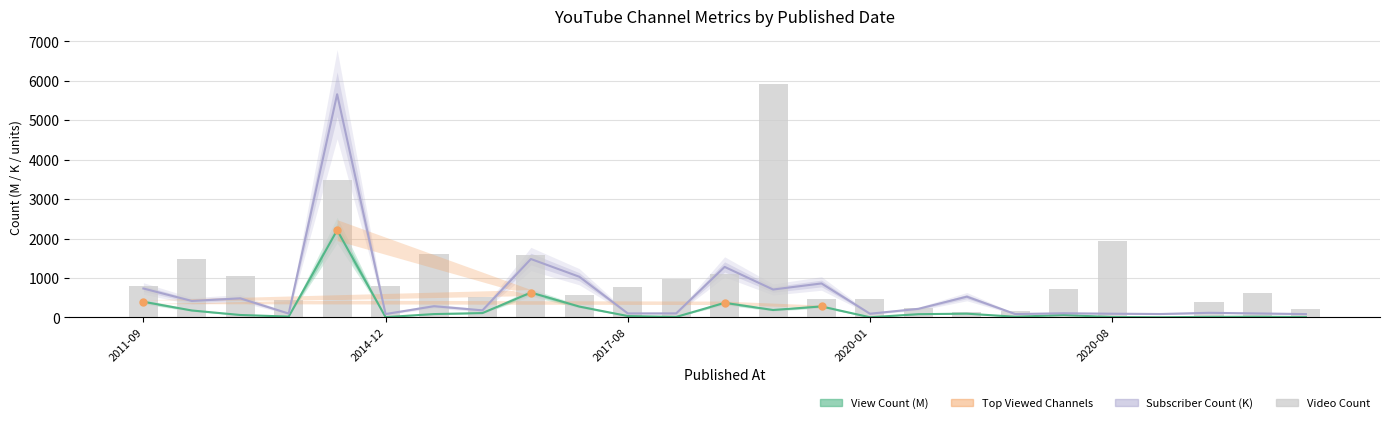

Is it true that view_count equals 80.3 at 16?

True